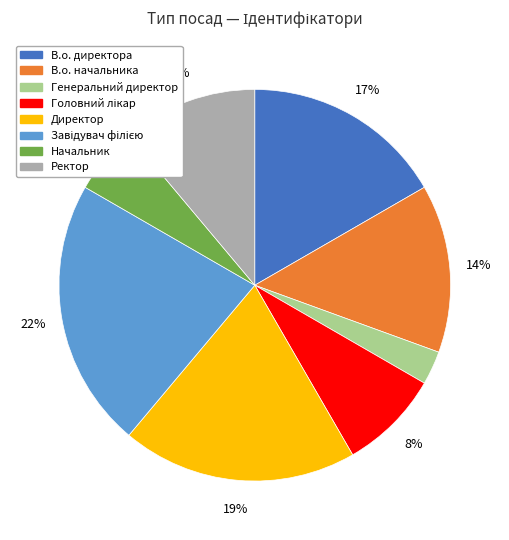

Which has a higher value, Директор or В.о. начальника?

Директор